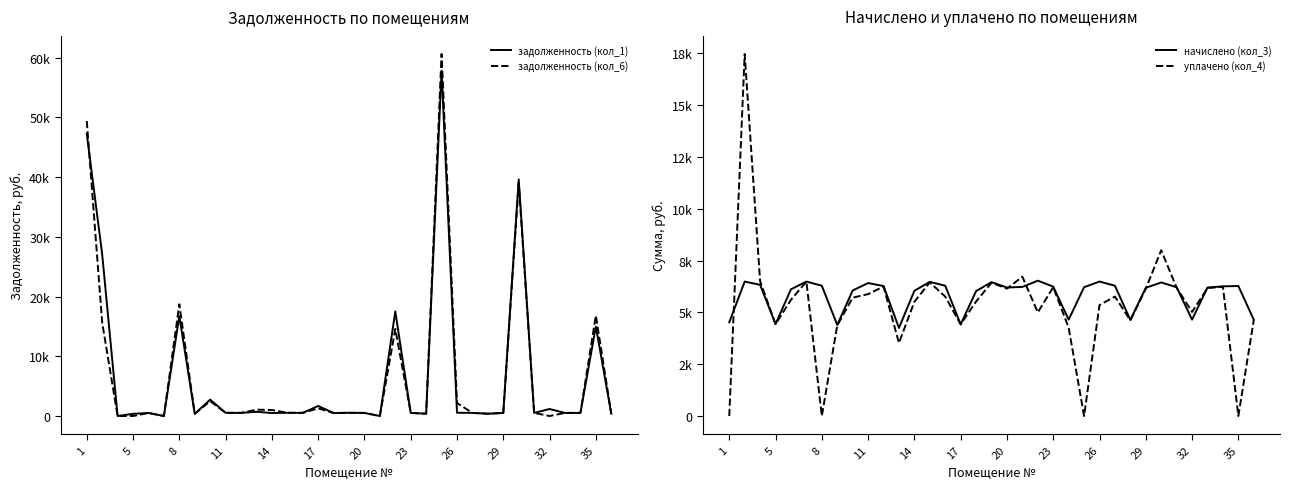

True or false: начислено (кол_3) has a value of 6243.1 at 23.

True